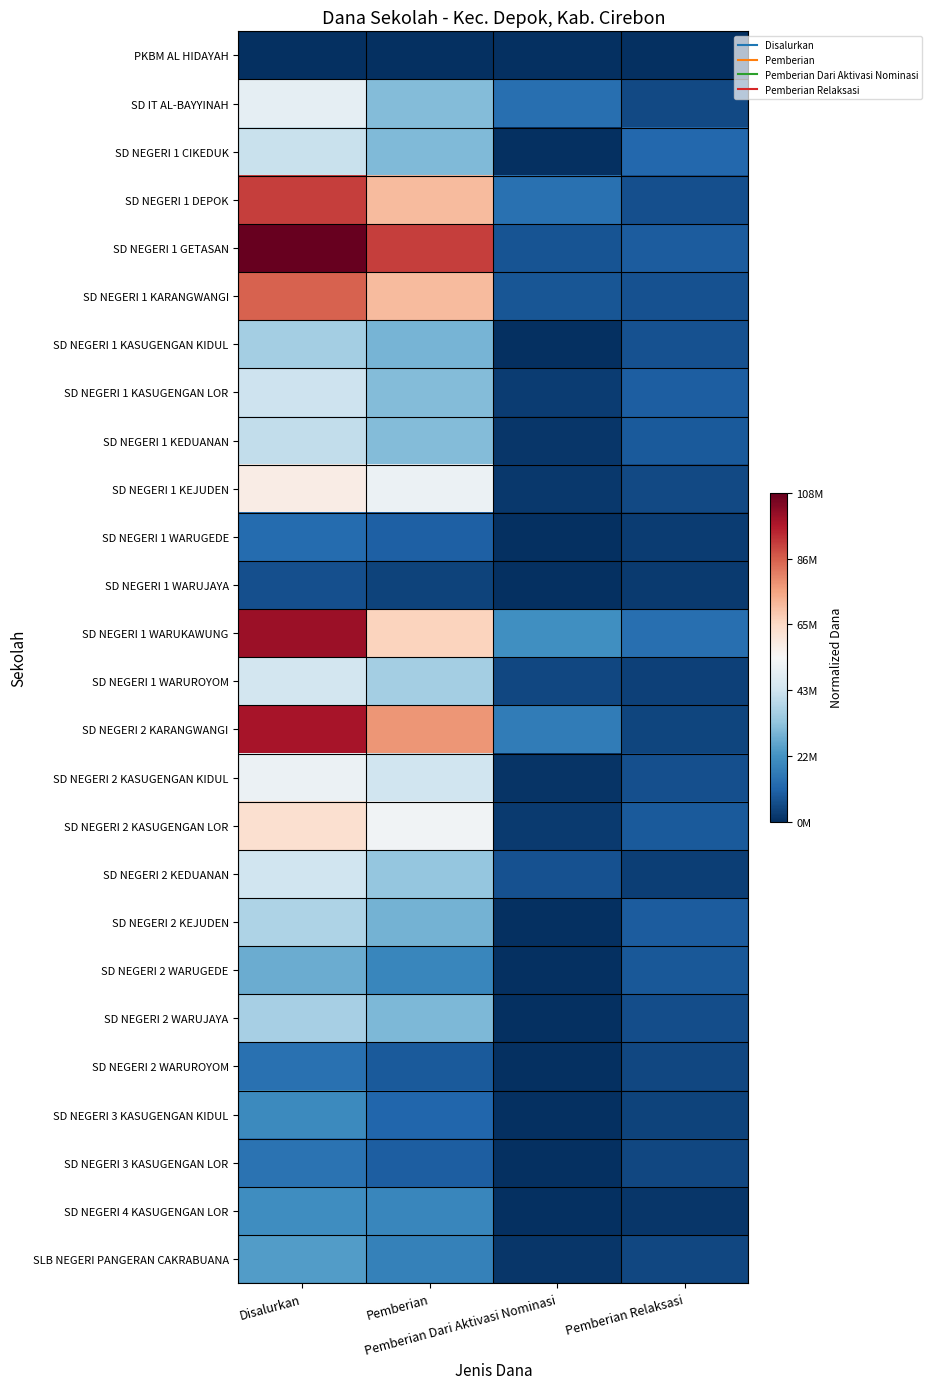

Count the number of data series in this chart.

26